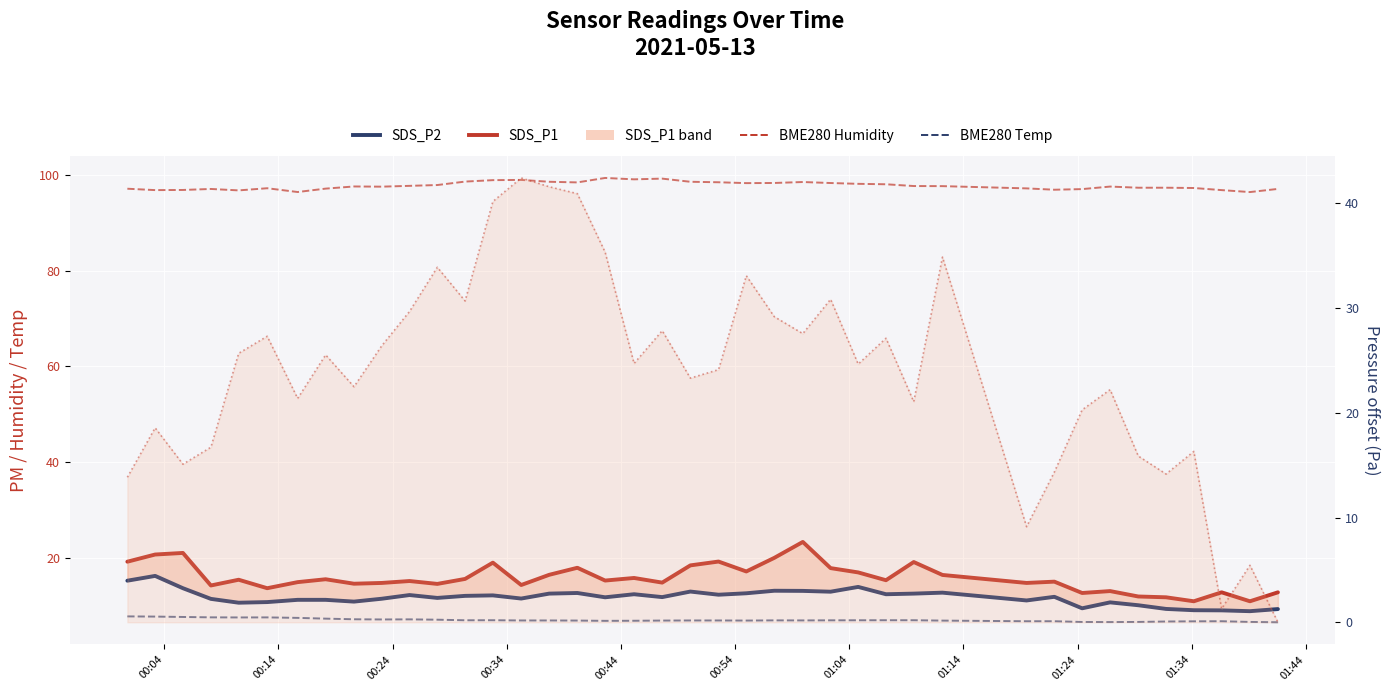

Where does the BME280 Humidity series first go above 97?

00:04